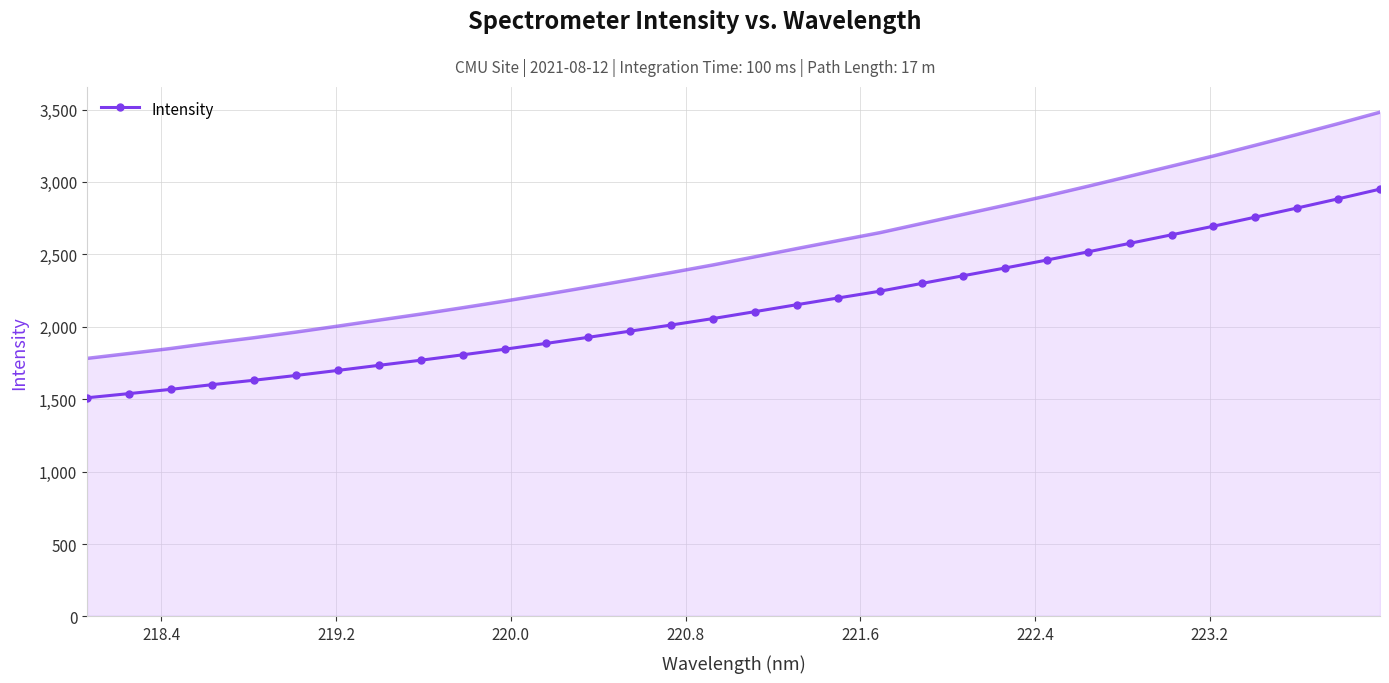

What is the lowest value of the Intensity series?

1510.0